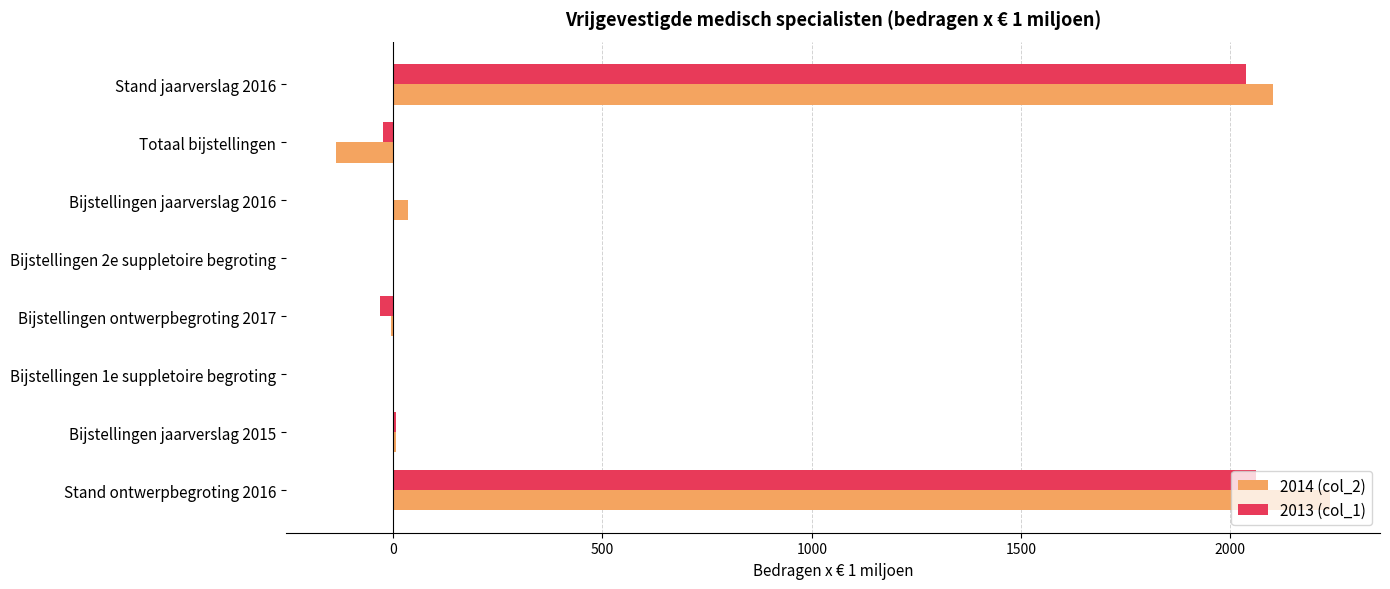

Which series has the widest spread of values?

2014 (col_2)